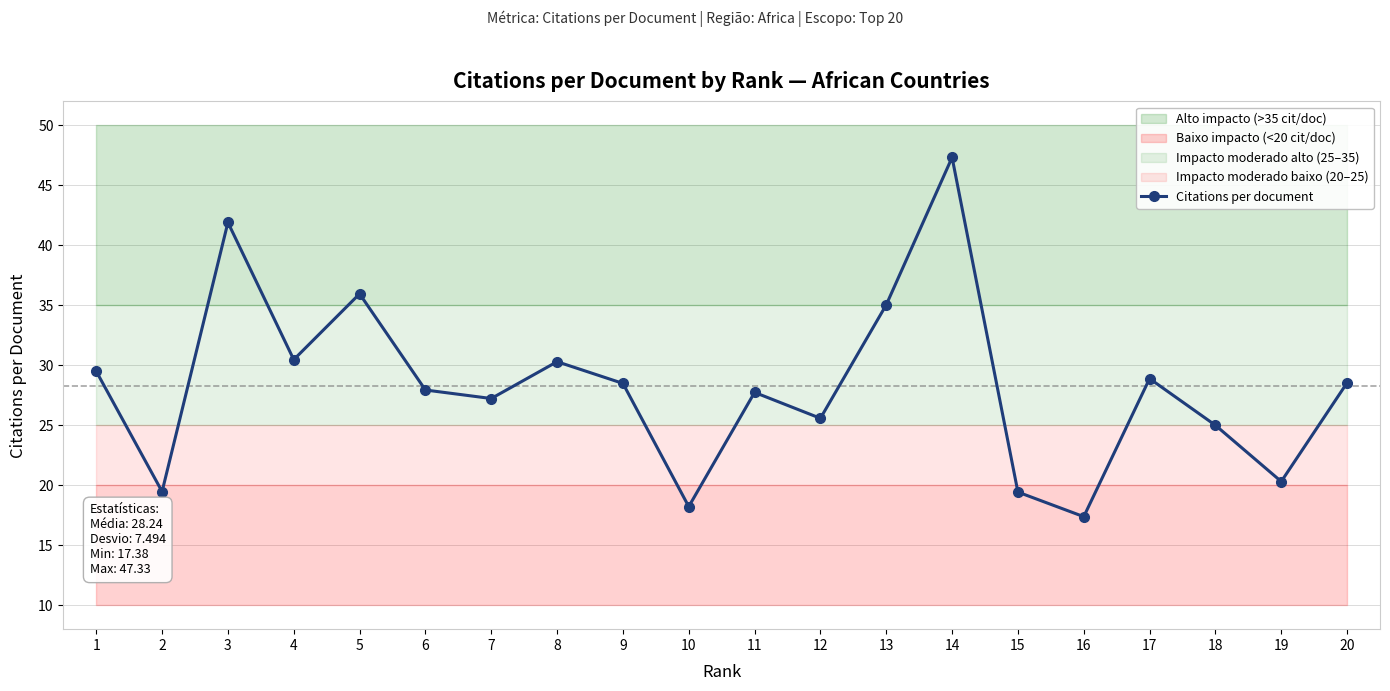

What is the change in value from 3 to 5?

-5.9